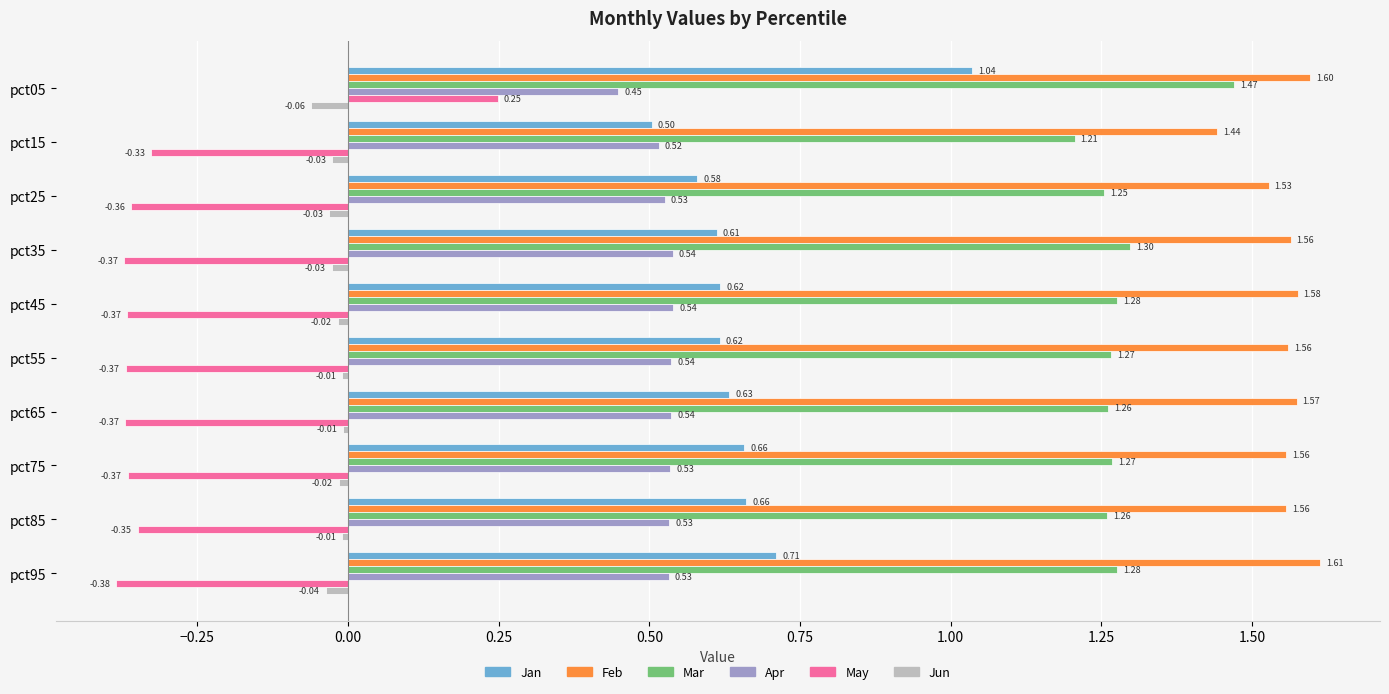

At which category is the sum across all series the highest?

pct05